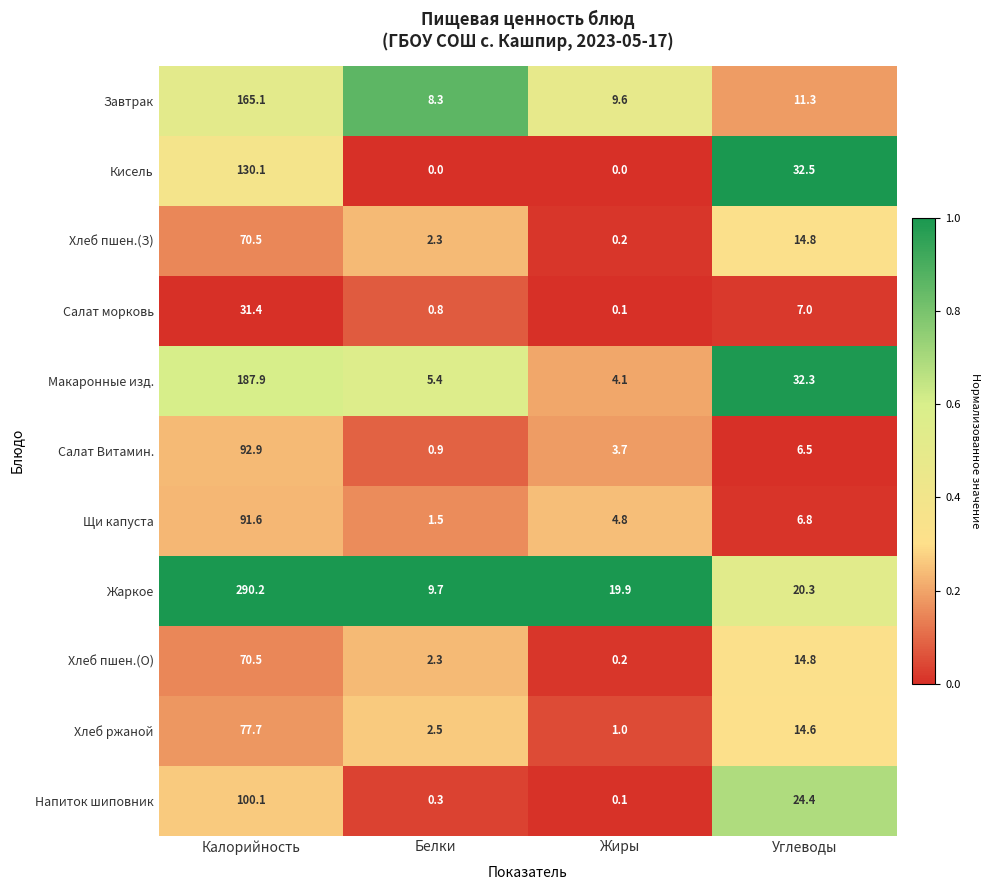

Which series has the largest range (max minus min)?

Жаркое